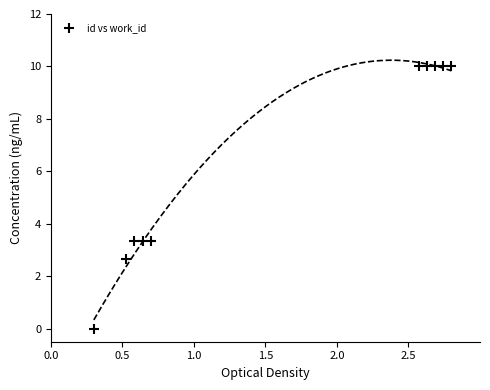

What is the range of Y values (max minus min)?

10.0